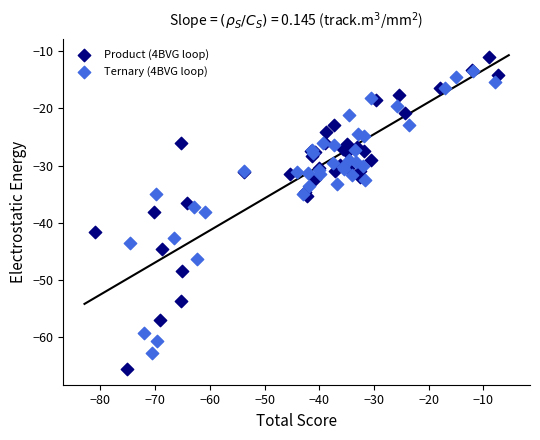

What are all the series names shown in the legend?

Product (4BVG loop), Ternary (4BVG loop)